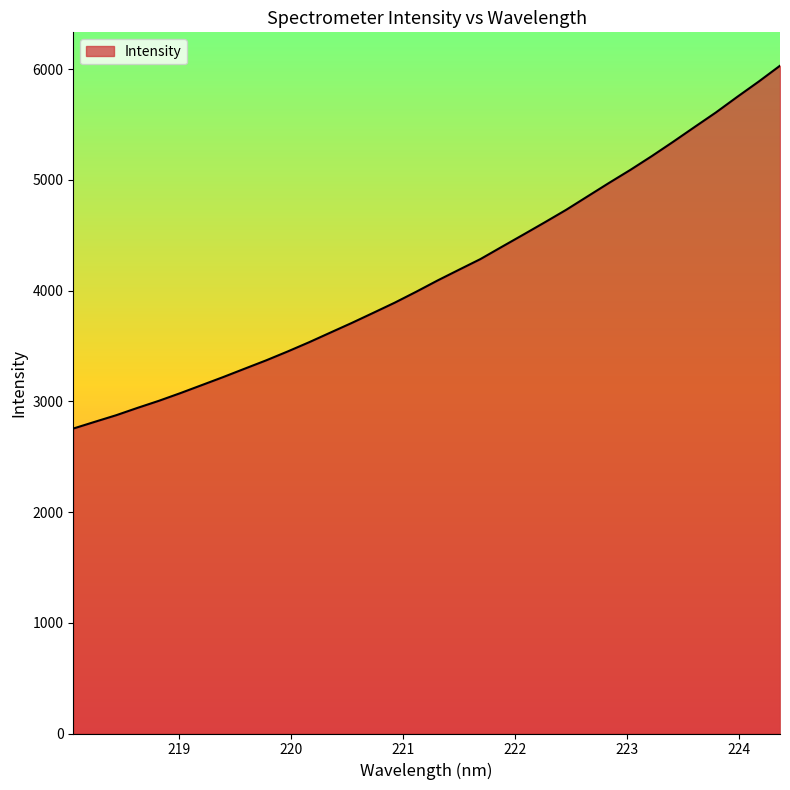

How many values exceed 4091?

17